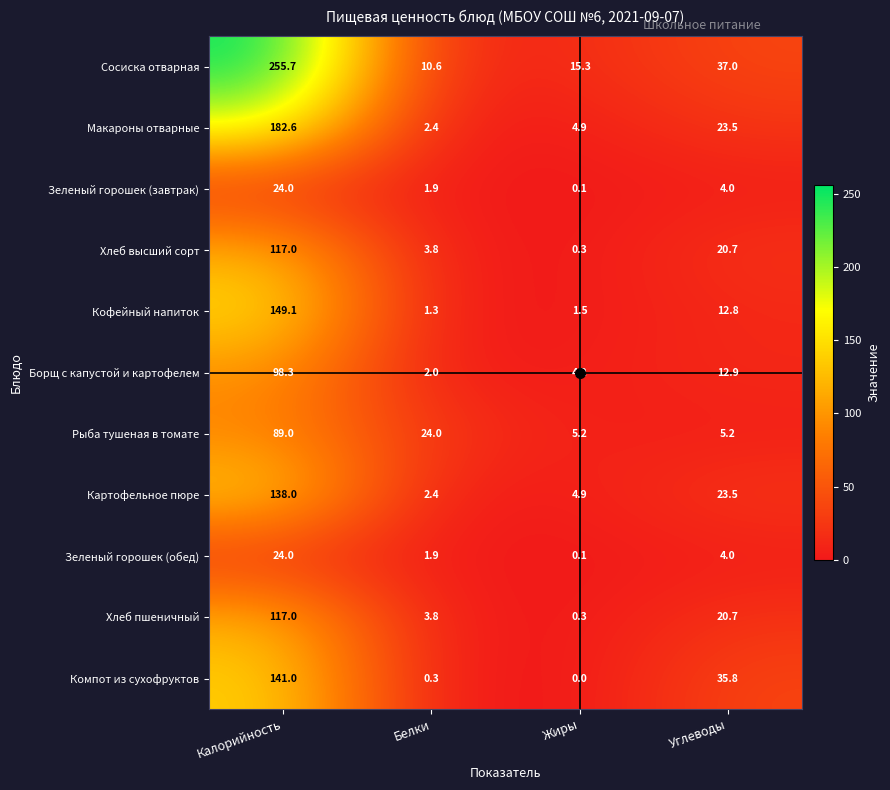

Is it true that Сосиска отварная equals 20.8 at Жиры?

False